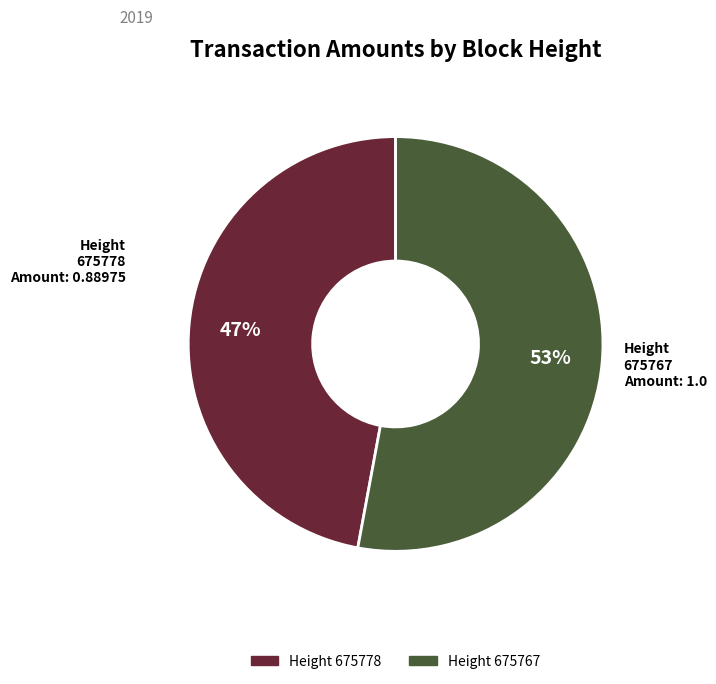

To the nearest percent, what is the combined percentage of Height 675767 and Height 675778?

100%